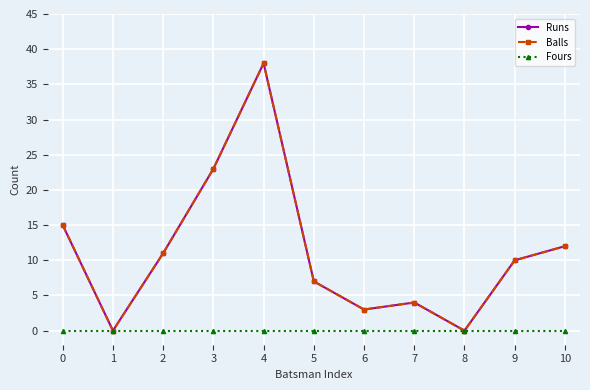

True or false: Fours has a value of 0 at 1.

True